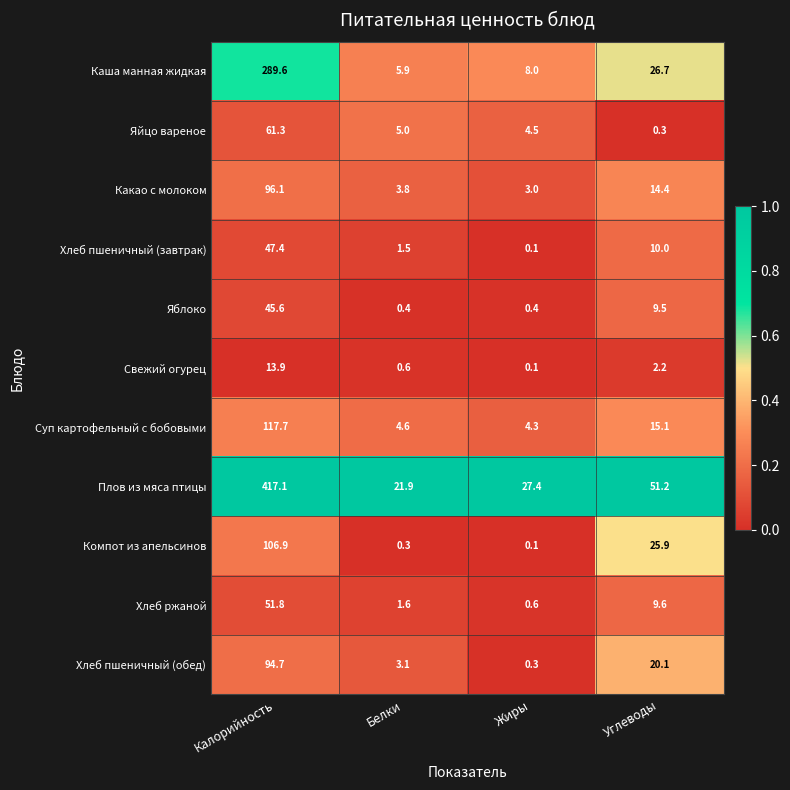

Which series changed the most between Белки and Углеводы?

Плов из мяса птицы